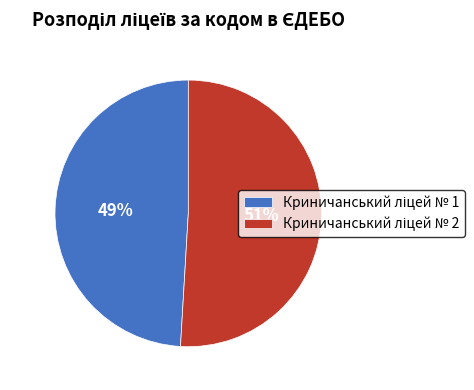

How many segments does this pie chart have?

2